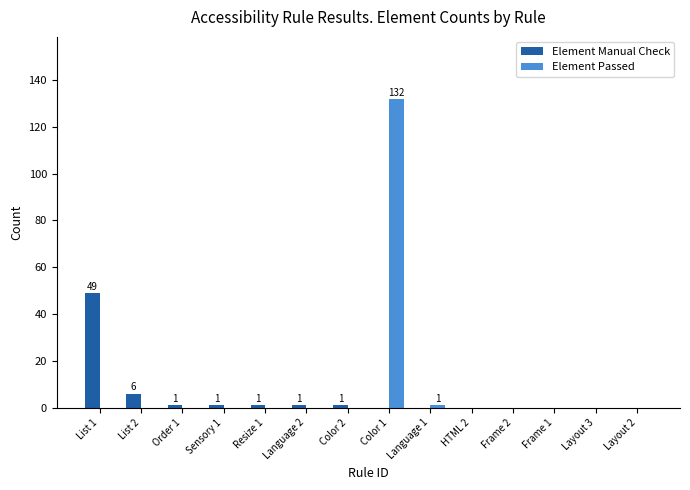

What is the total value across all series at Color 1?

132